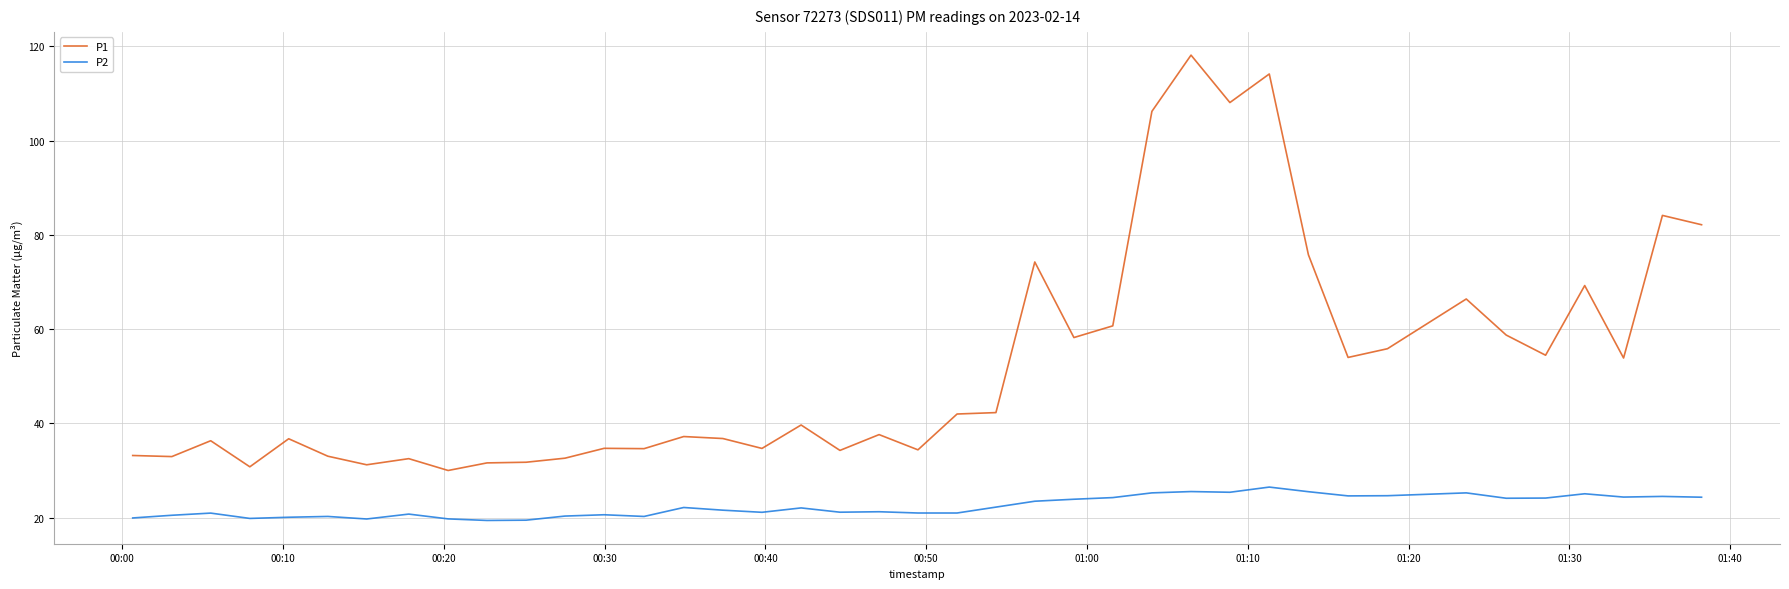

True or false: P1 and P2 intersect in this chart.

False